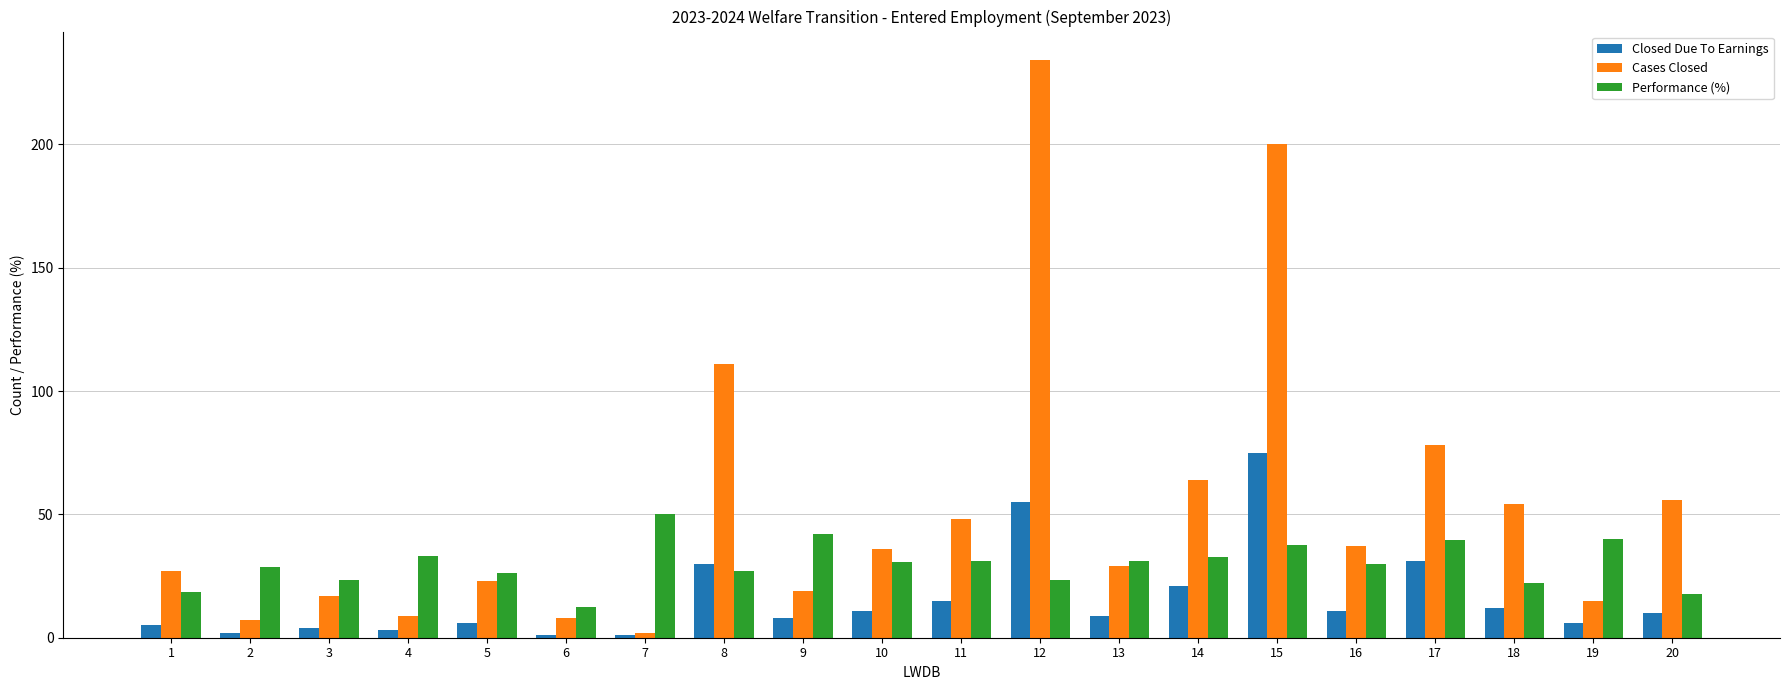

How many groups of bars are there?

20